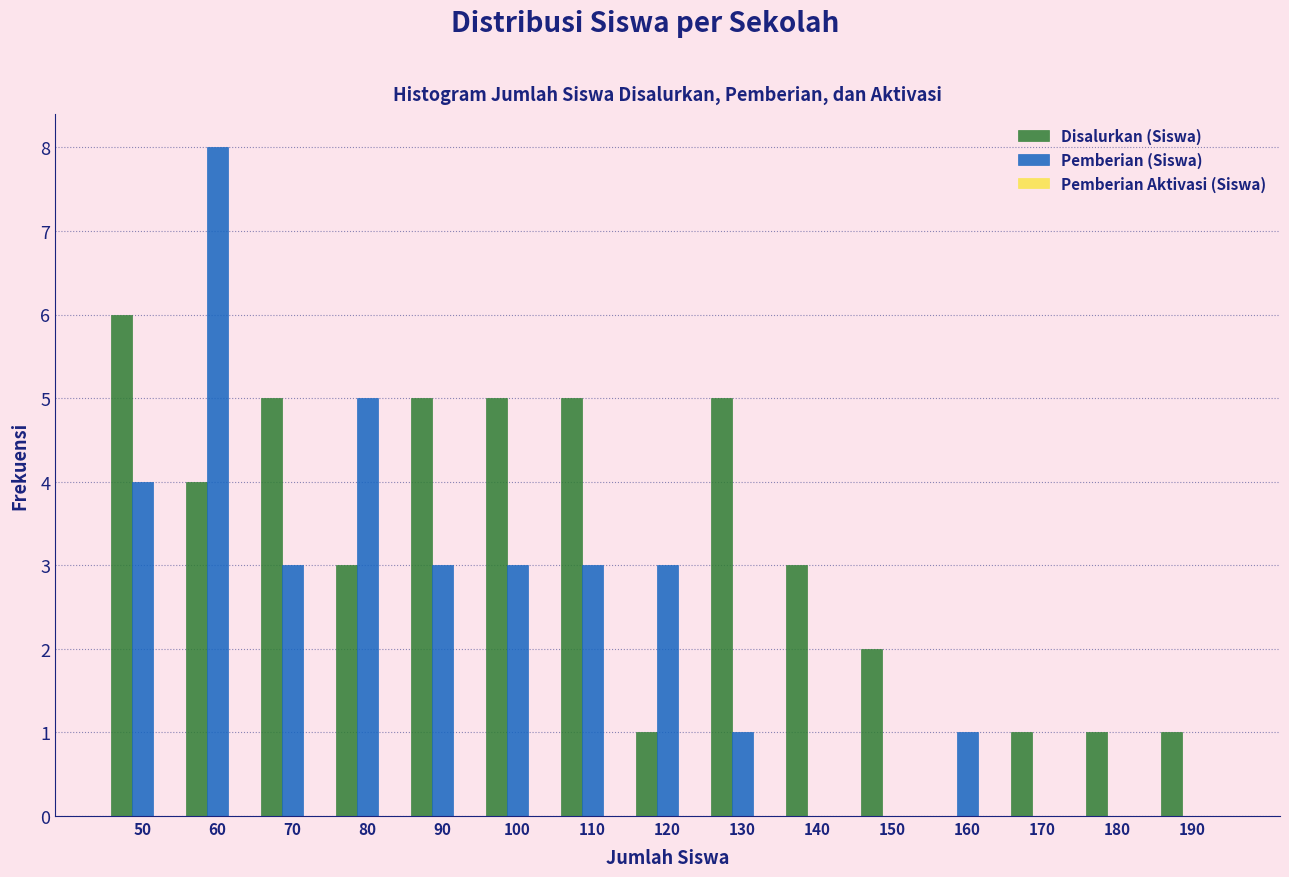

Between 140 and 190, which series saw the biggest shift?

Disalurkan (Siswa)